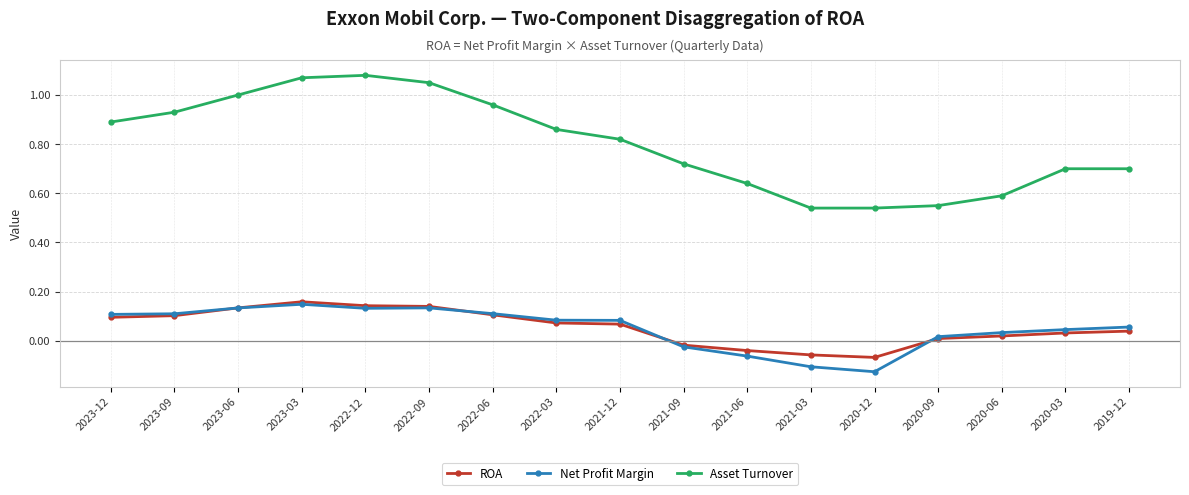

How many values in ROA are below zero?

4